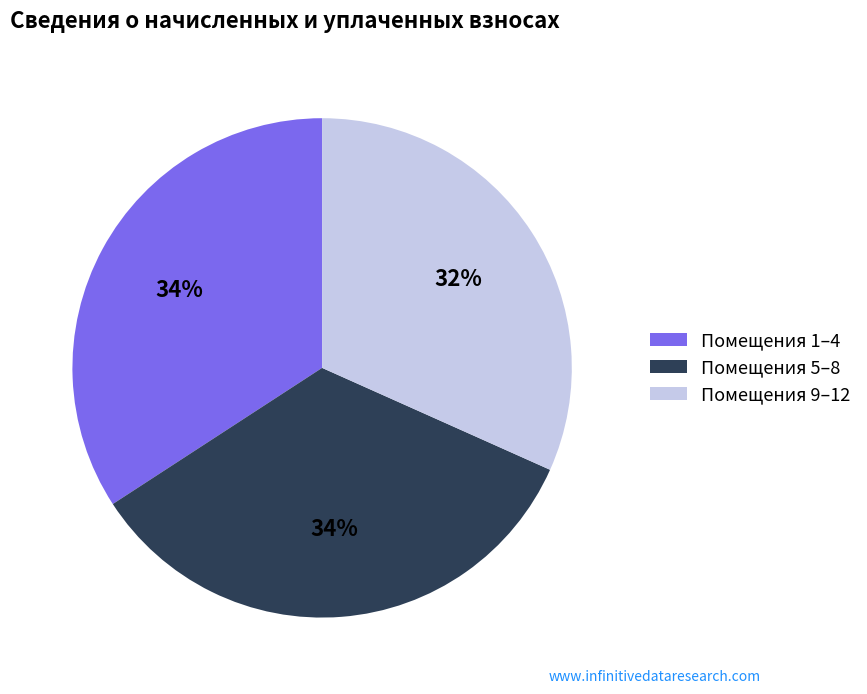

Is the sum of Помещения 5–8 and Помещения 9–12 greater than half?

Yes